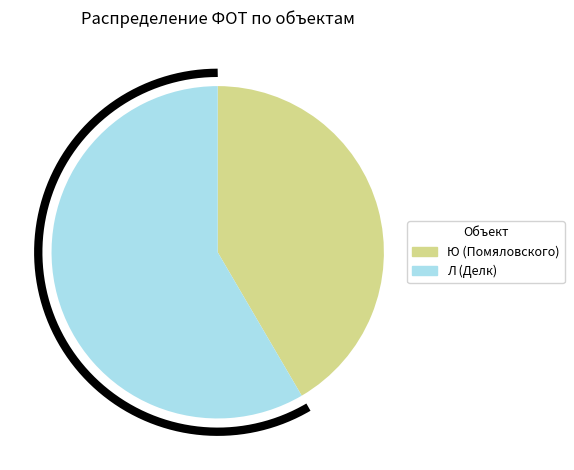

How many slices are in this pie chart?

2